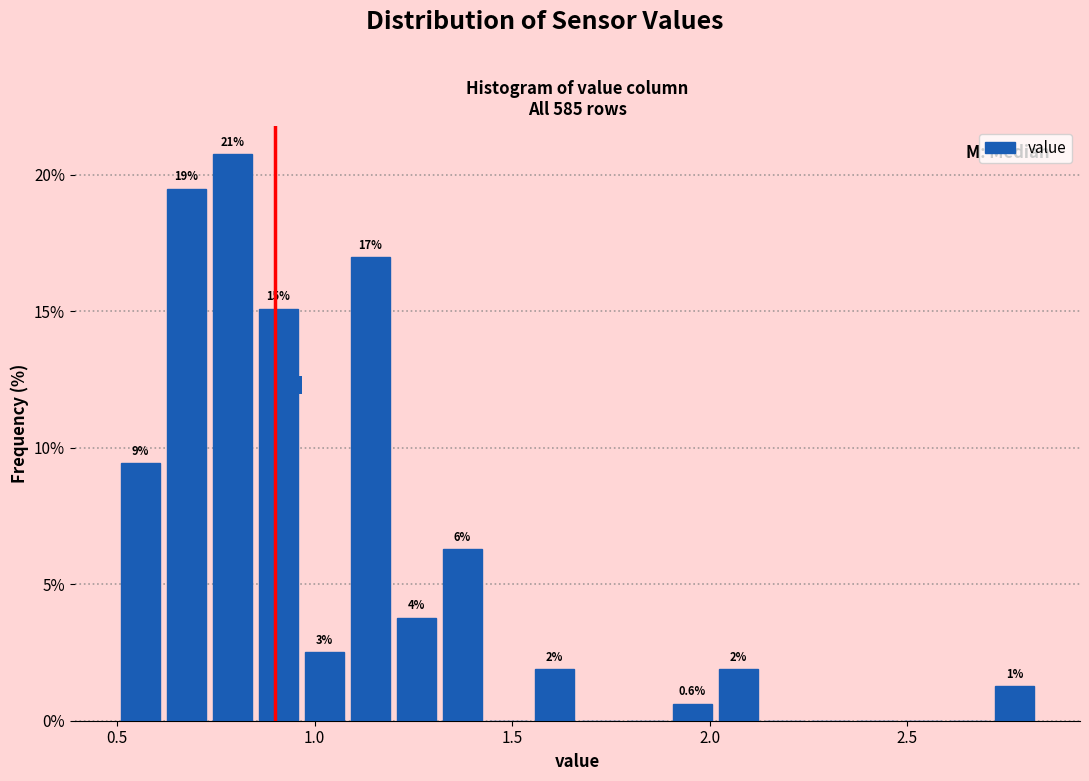

Read against the x-axis, roughly where is the centre of the tallest bar?

0.80